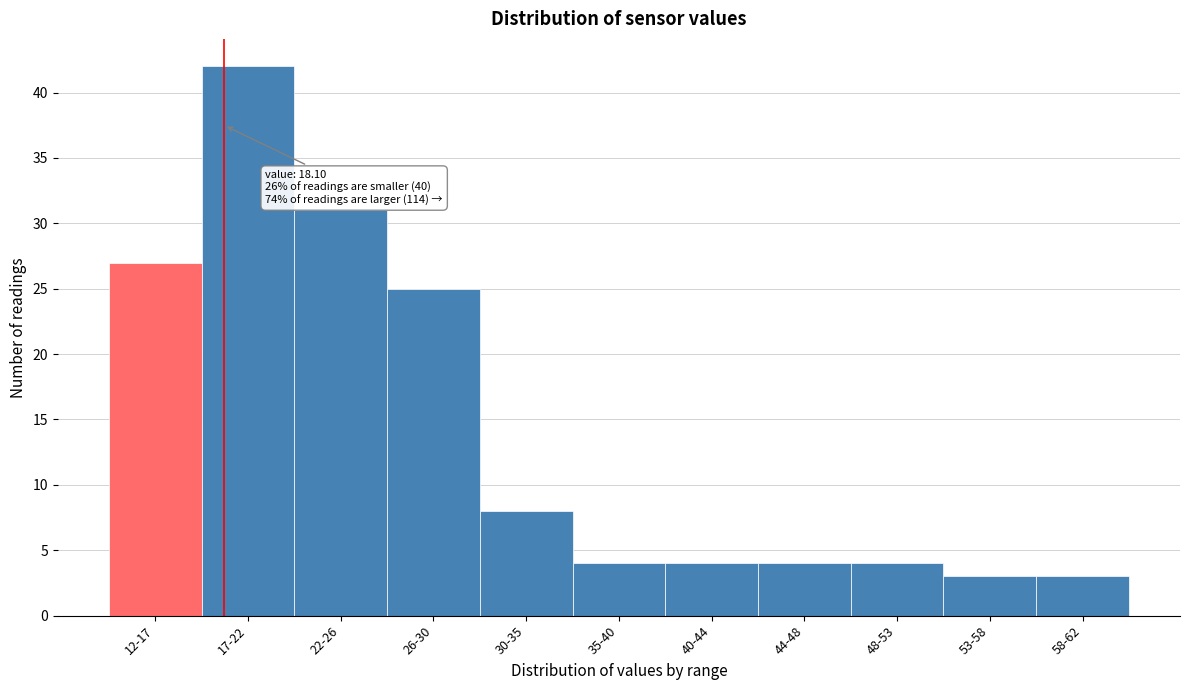

Reading left to right, extract all data points from this chart.

27	42	31	25	8	4	4	4	4	3	3